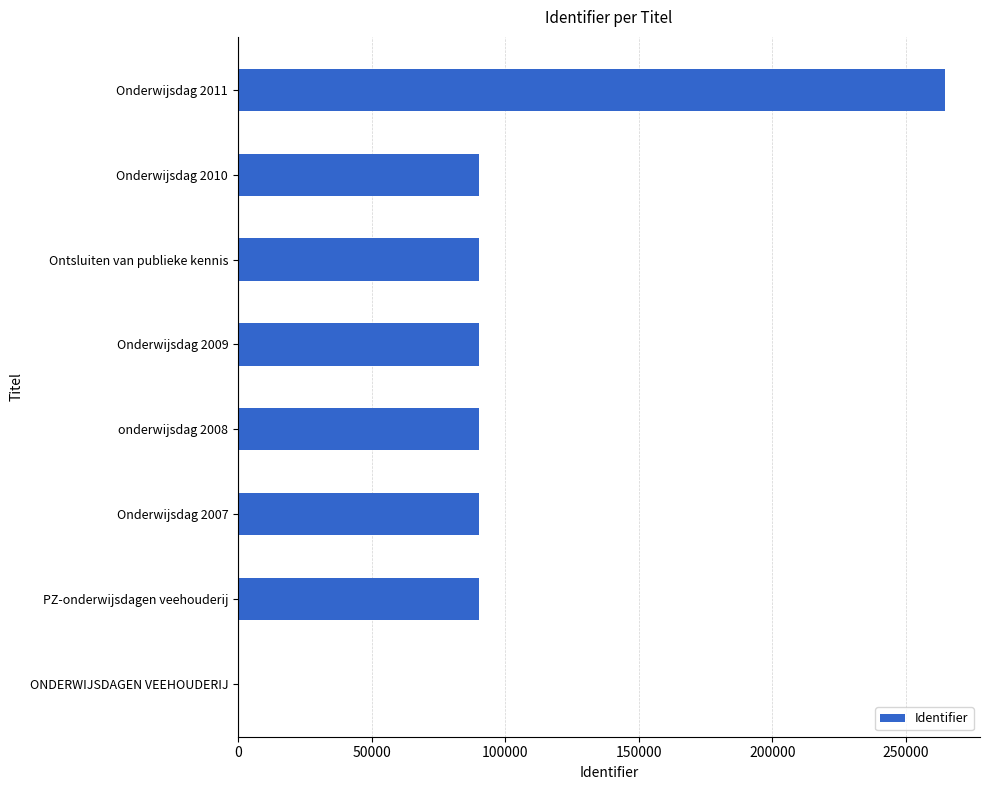

What is the ratio of the value at Ontsluiten van publieke kennis to the value at Onderwijsdag 2007?

1.0